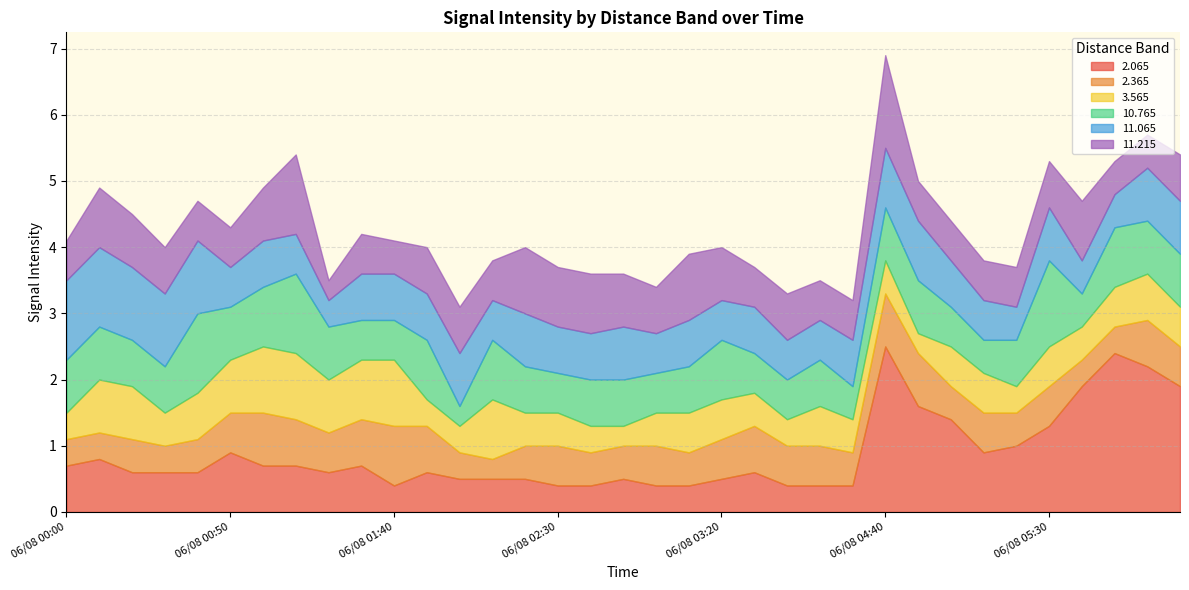

Which label corresponds to the largest value in the chart?

06/08 04:40